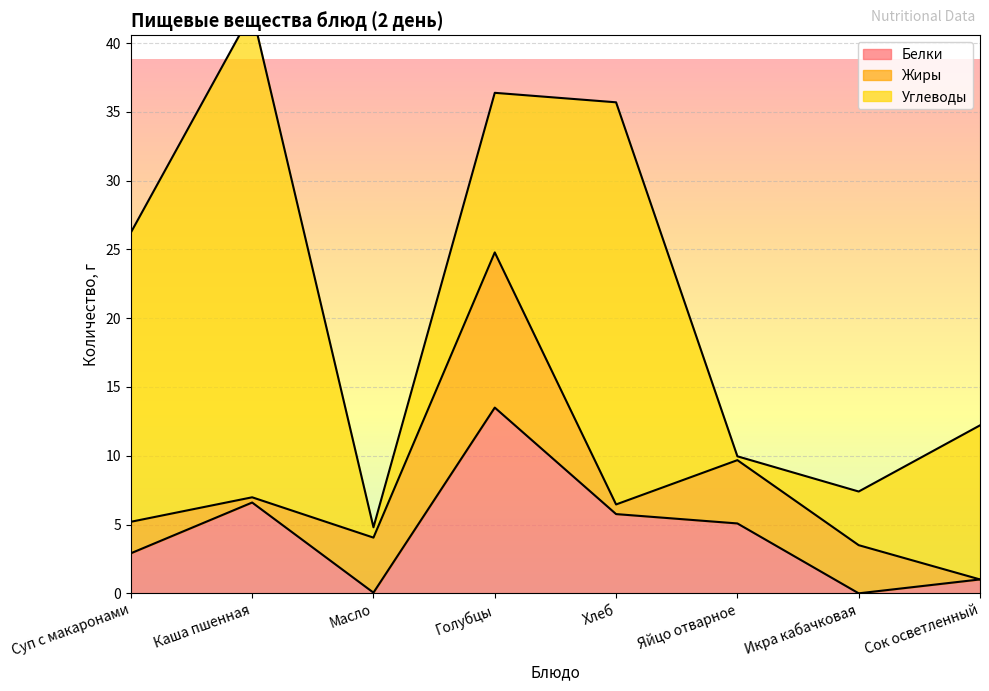

How many lines are shown in the chart?

3